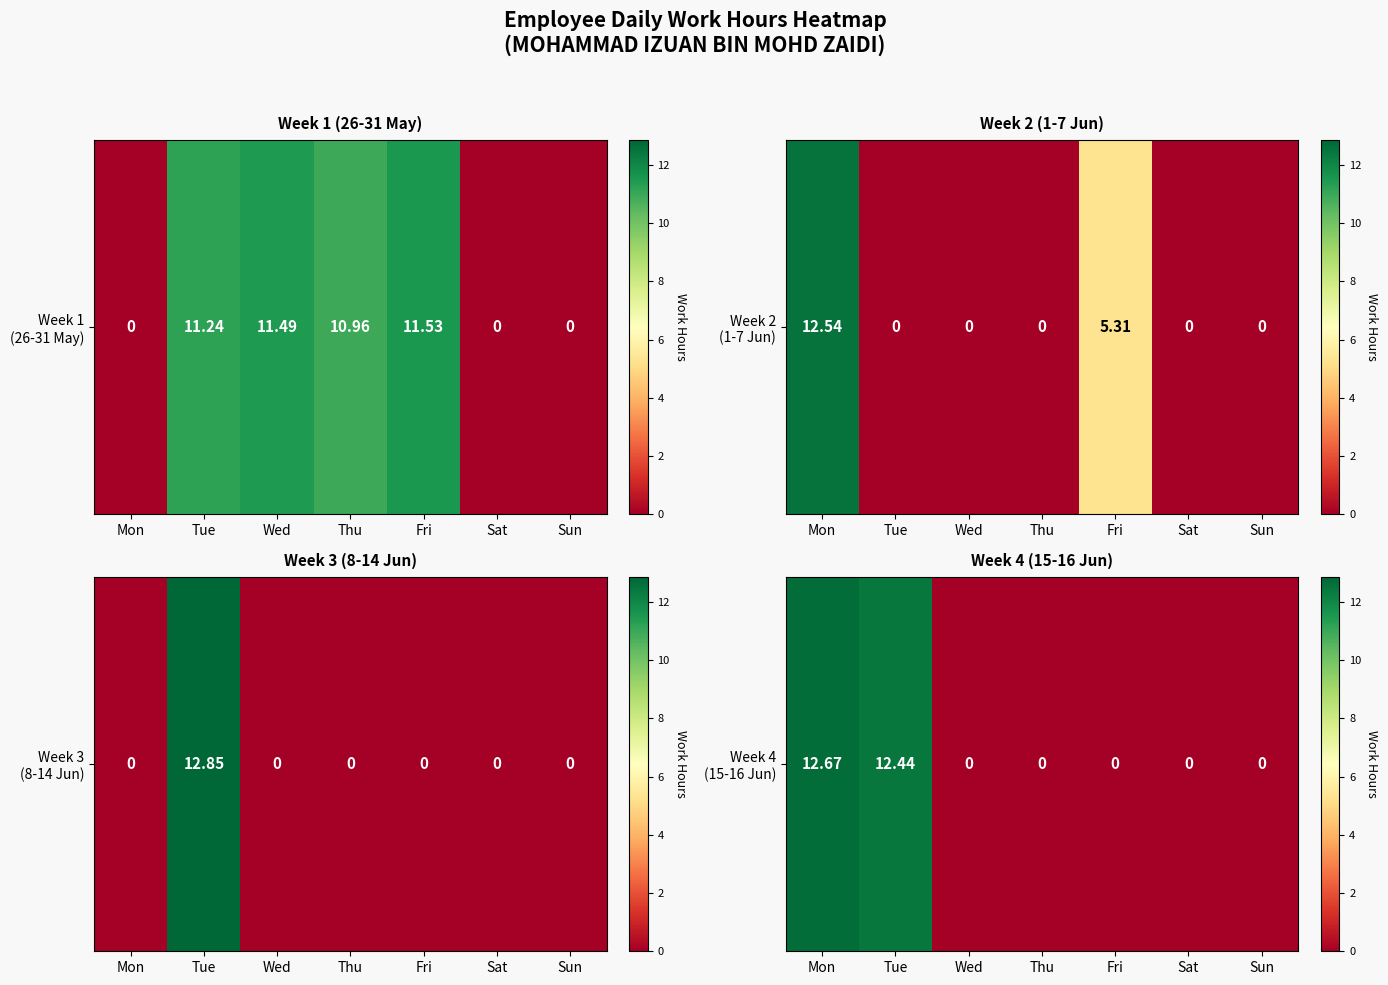

The chart shows a value of 12.4 at Tue. True or false?

True